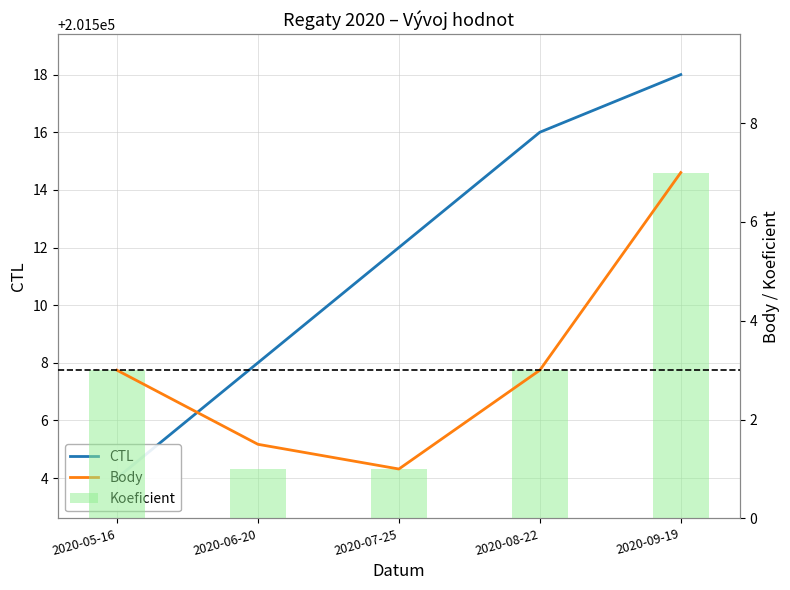

Which series has the largest total across all categories?

CTL